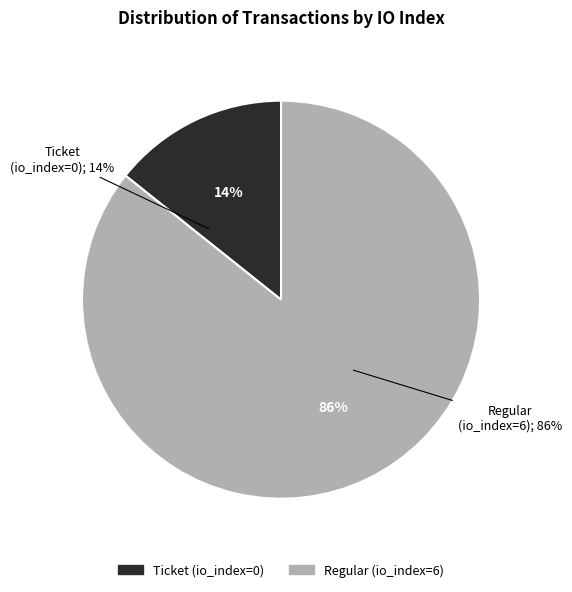

Is there any slice that represents more than half of the pie?

Yes